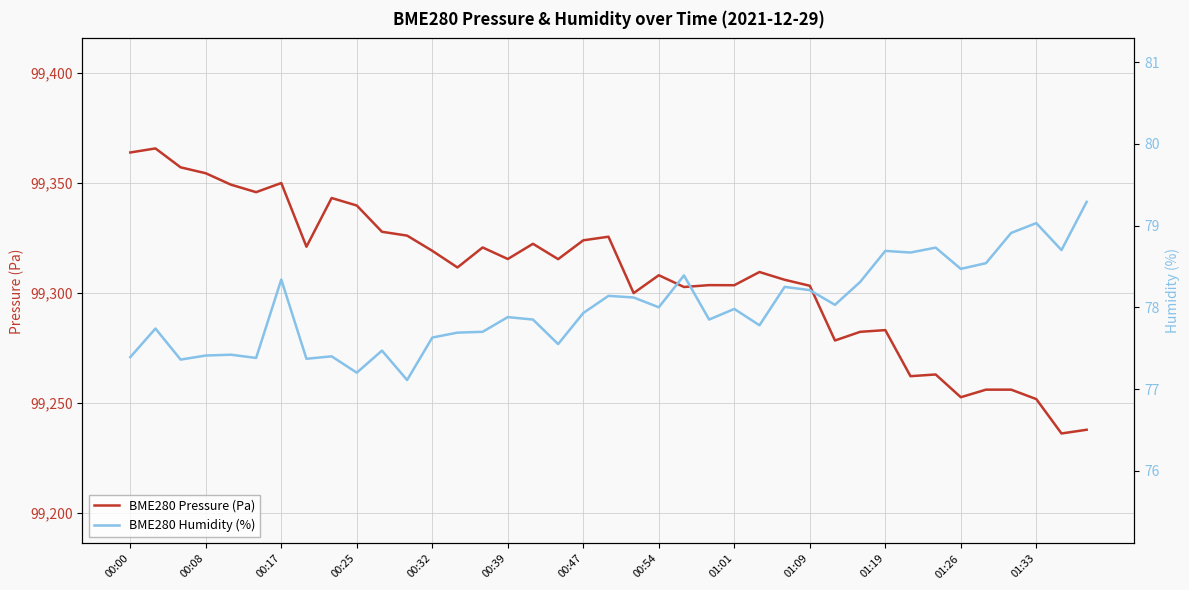

Count the number of data series in this chart.

2